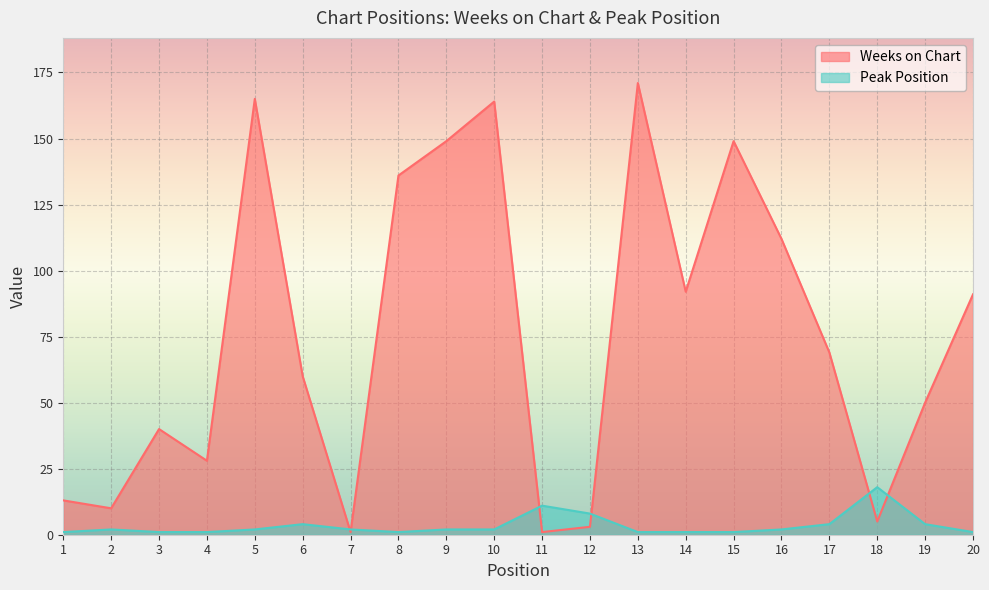

Reading left to right, transcribe all the data shown in this chart.

Weeks on Chart: 13	10	40	28	165	60	1	136	149	164	1	3	171	92	149	112	69	5	50	91
Peak Position: 1	2	1	1	2	4	2	1	2	2	11	8	1	1	1	2	4	18	4	1